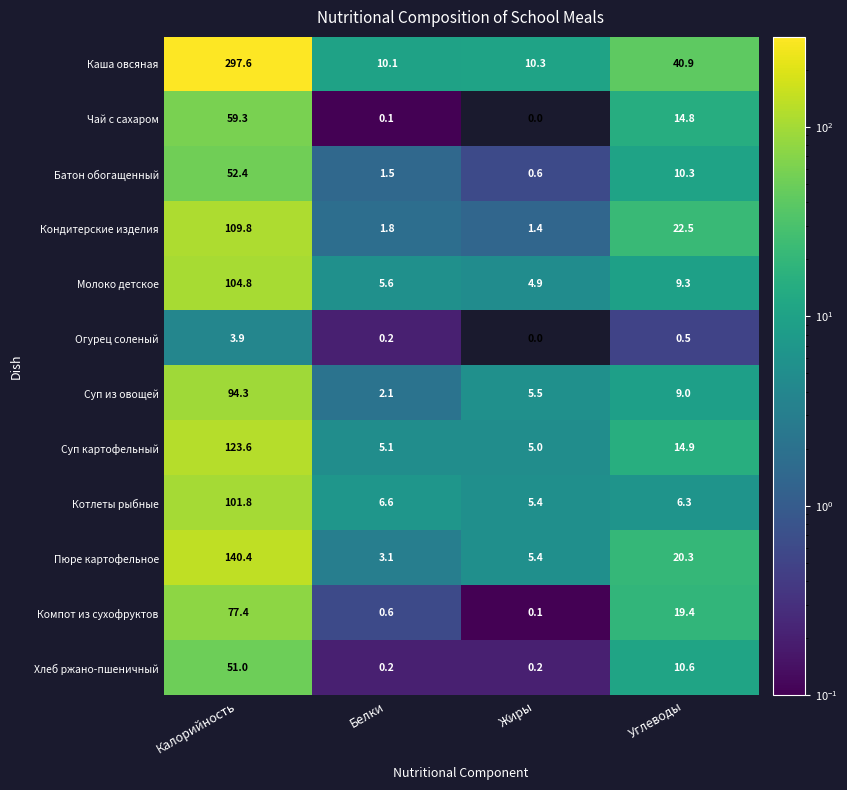

Is it true that Компот из сухофруктов equals 0.1 at Жиры?

True